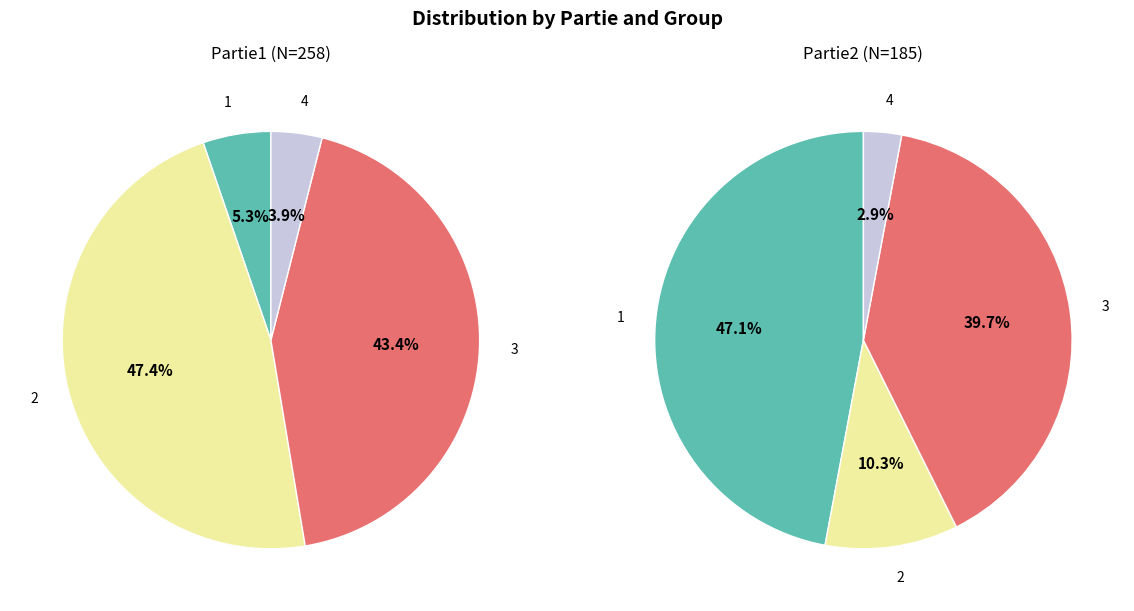

Rank the series at 4 from lowest to highest value.

Partie2, Partie1